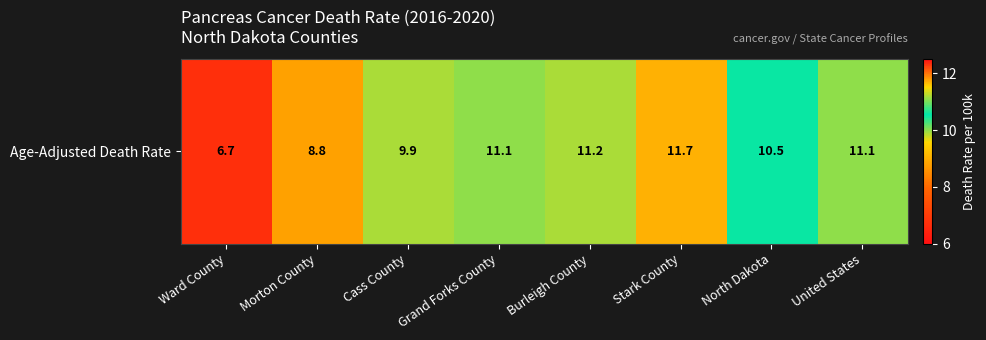

The value at Stark County is 4.1. True or false?

False